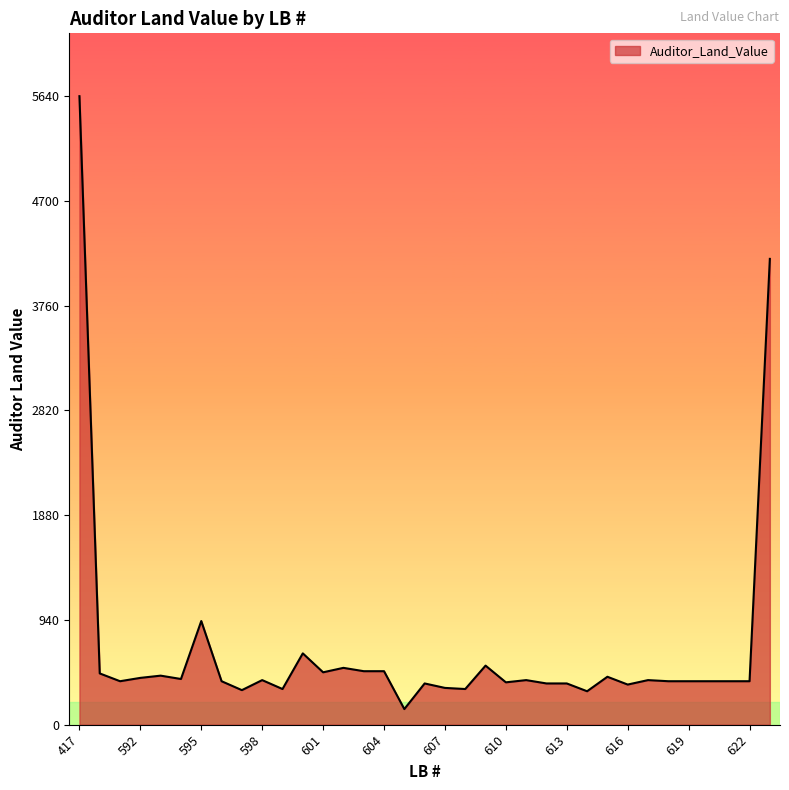

What is the maximum value shown in the chart?

5640